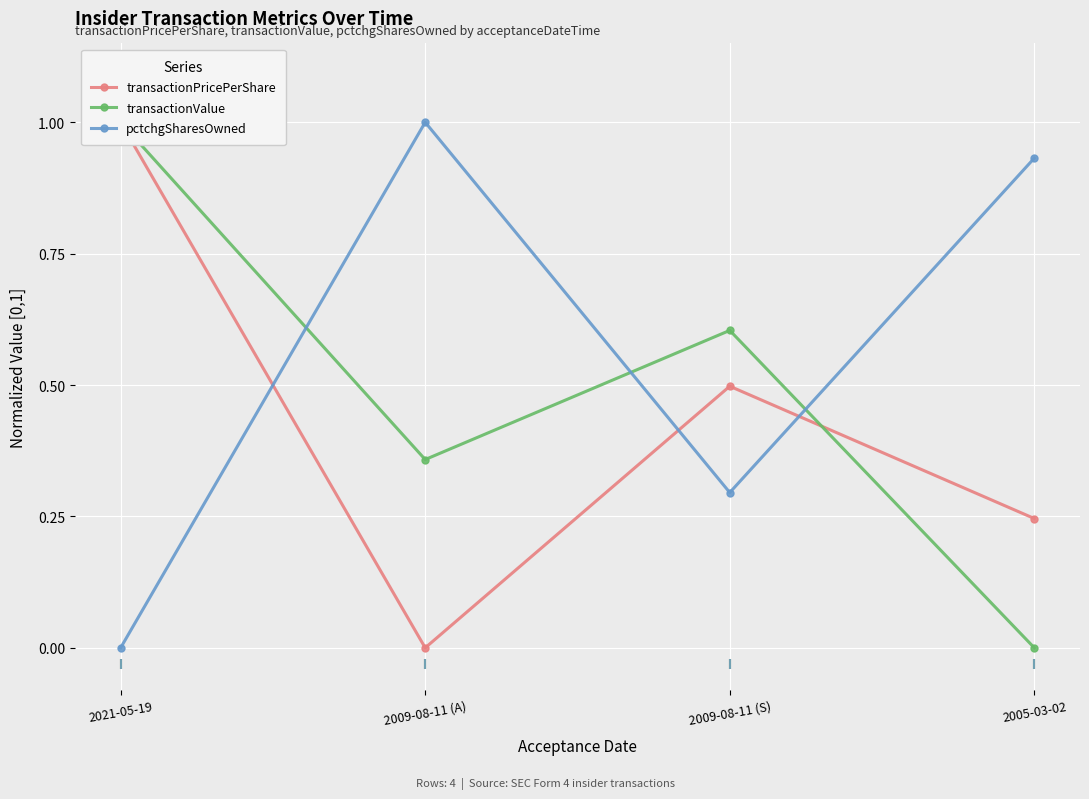

At which category is the sum across all series the highest?

2021-05-19